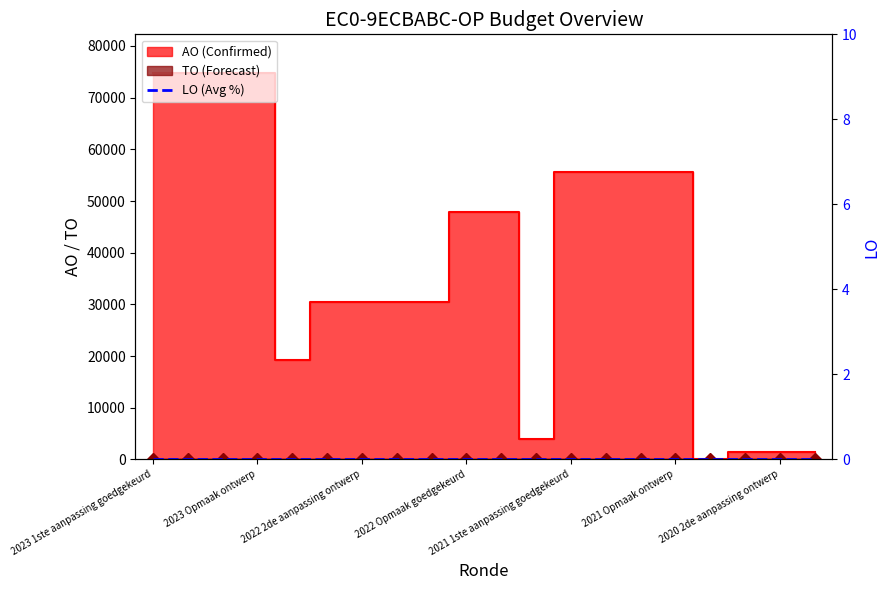

What is the difference between the highest and lowest values at 2021 Opmaak ontwerp?

55555